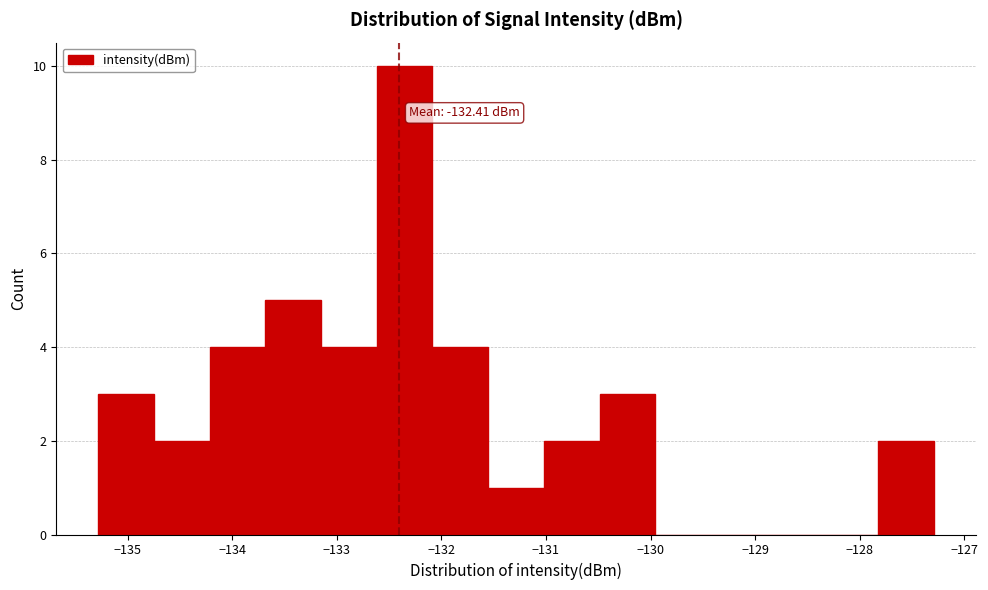

Over which range of the x-axis is the bar tallest?

-132.6 to -132.1